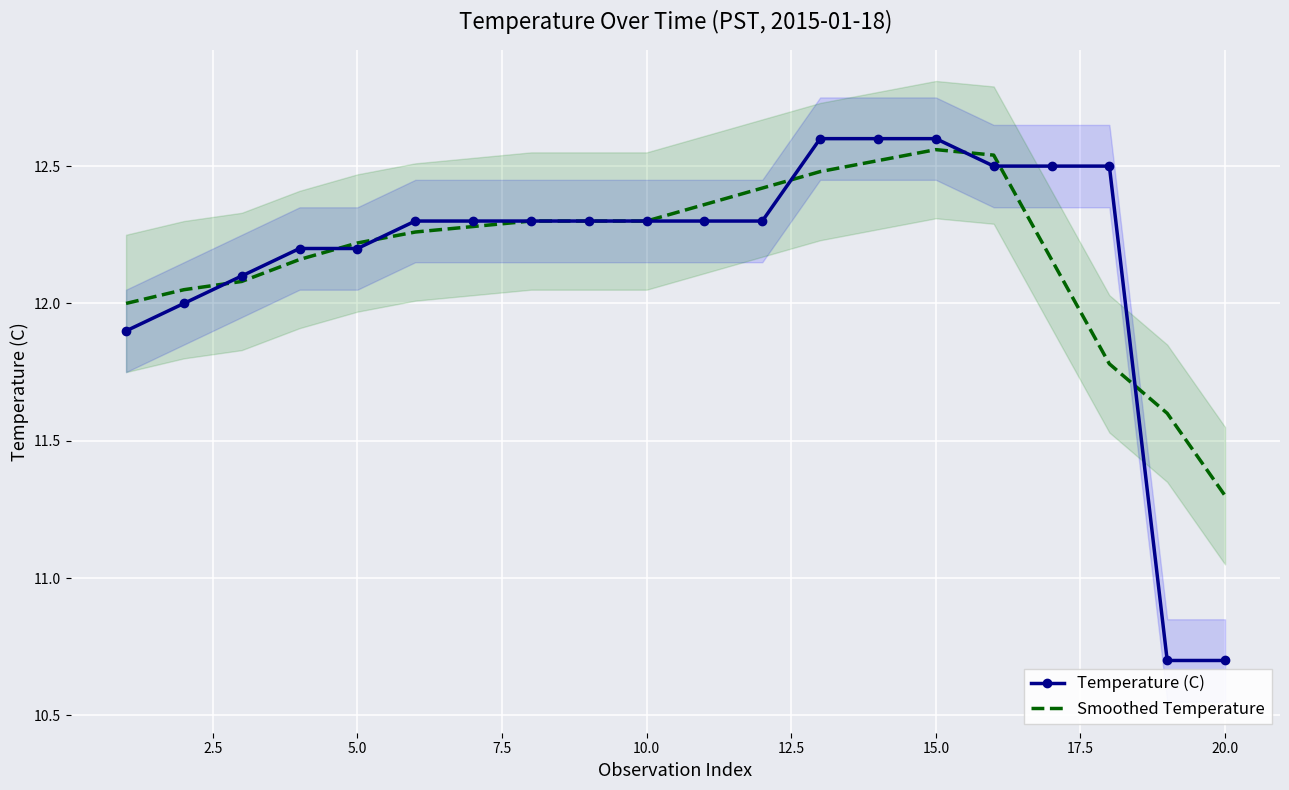

At which label is Smoothed Temperature closest to 11?

20.0